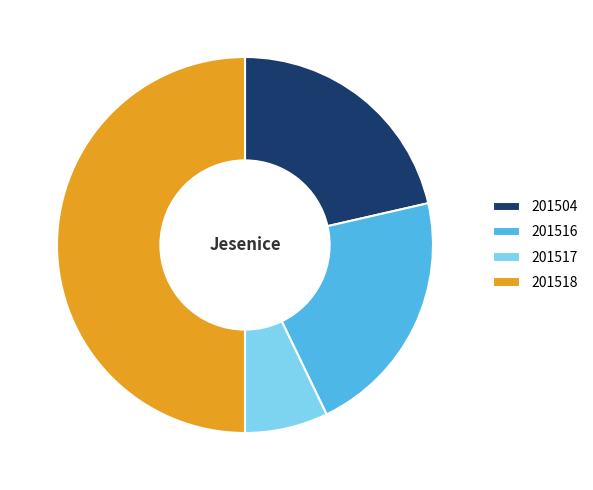

True or false: 201518 accounts for 50% of the total.

True